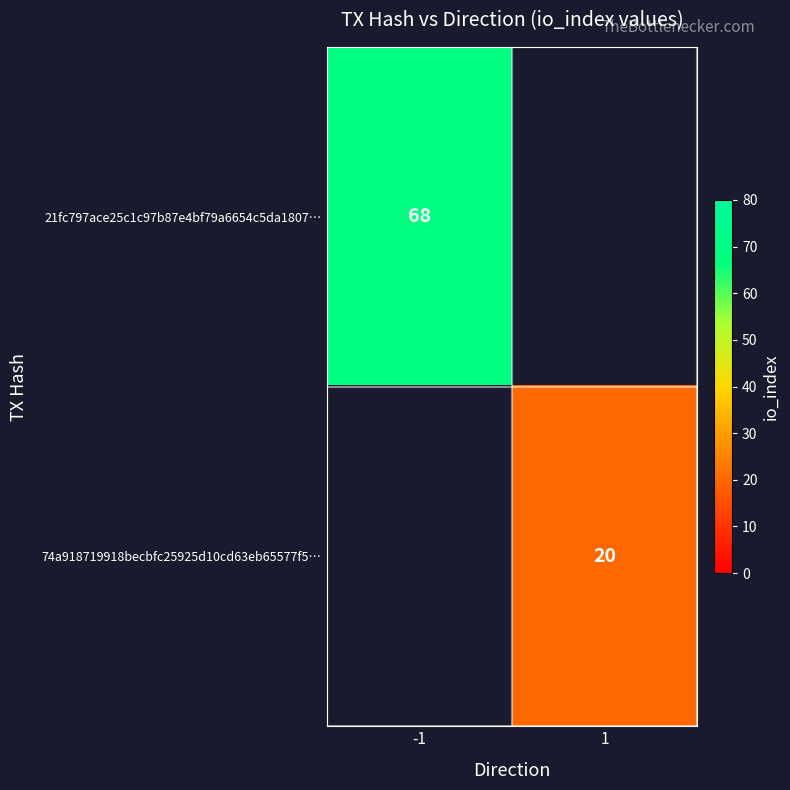

Which label corresponds to the smallest value in the chart?

1